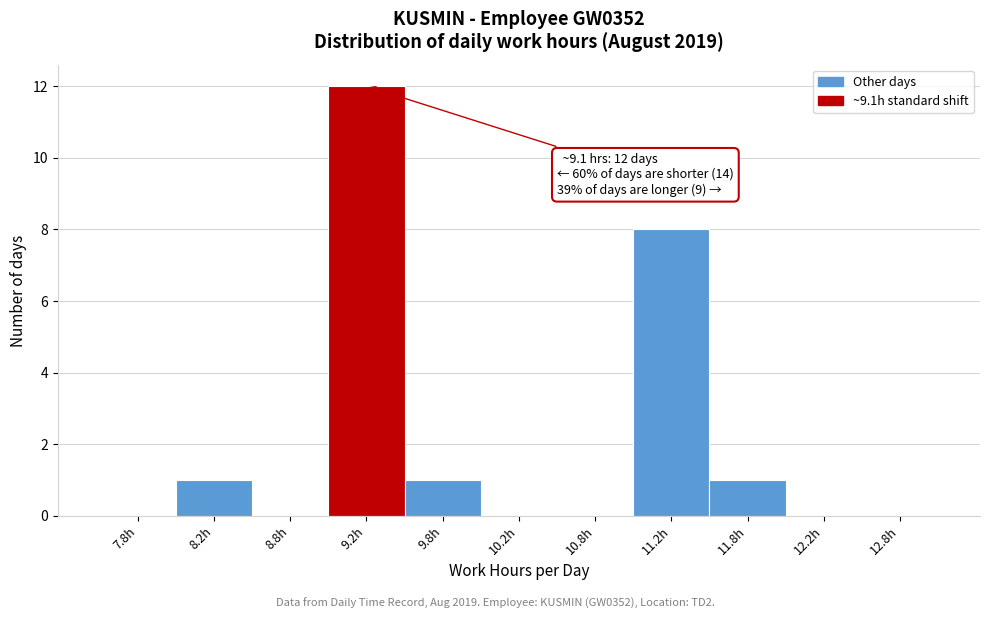

Which range on the x-axis has the tallest bar?

9.0 to 9.5